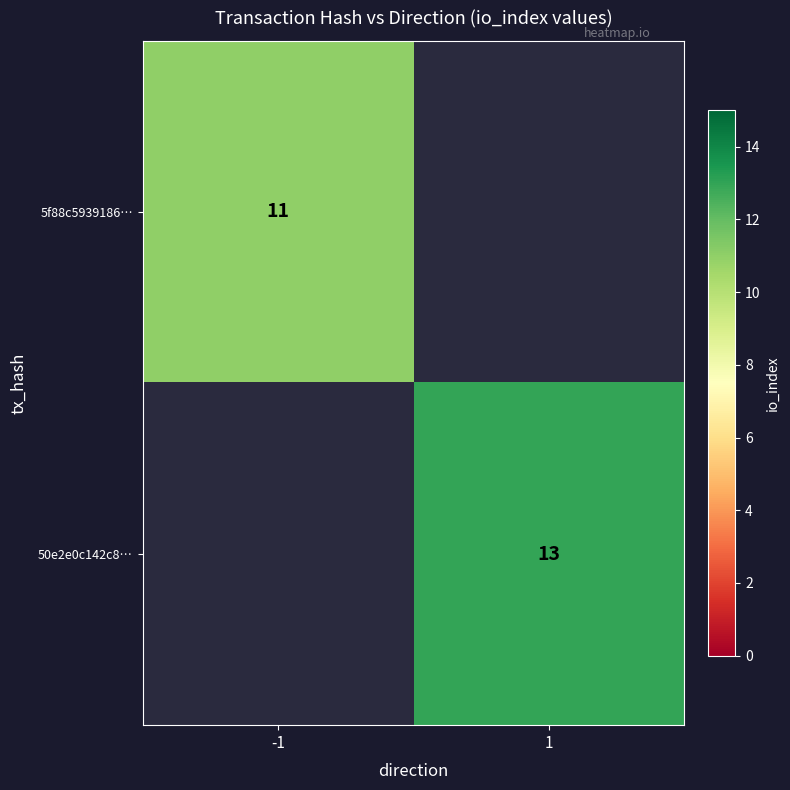

The value of 5f88c5939186… at -1 is 3. True or false?

False